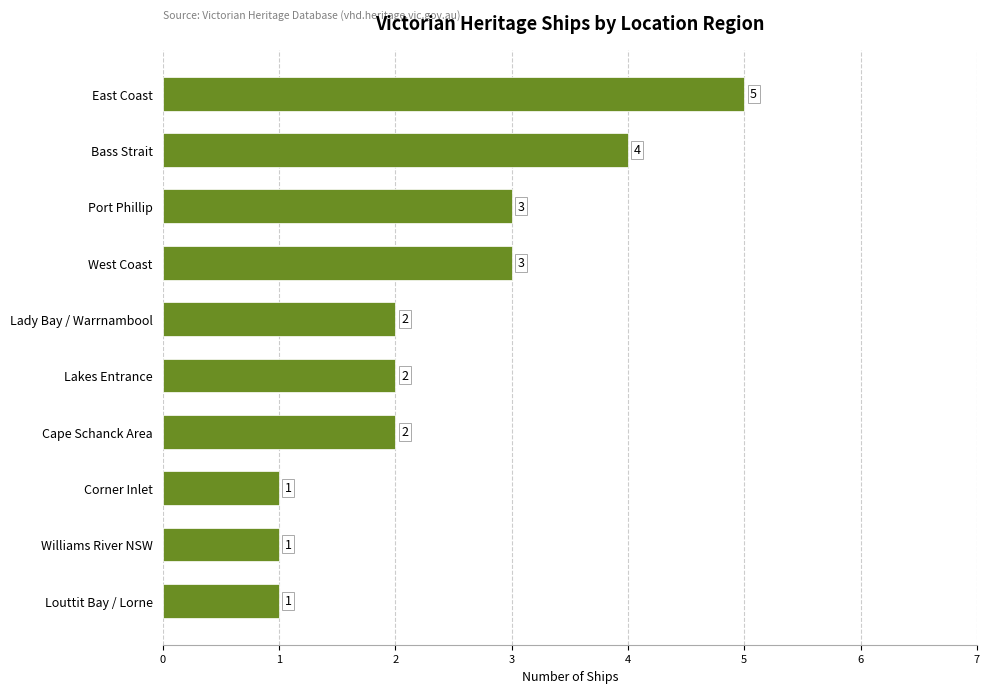

What is the sum of all values?

24